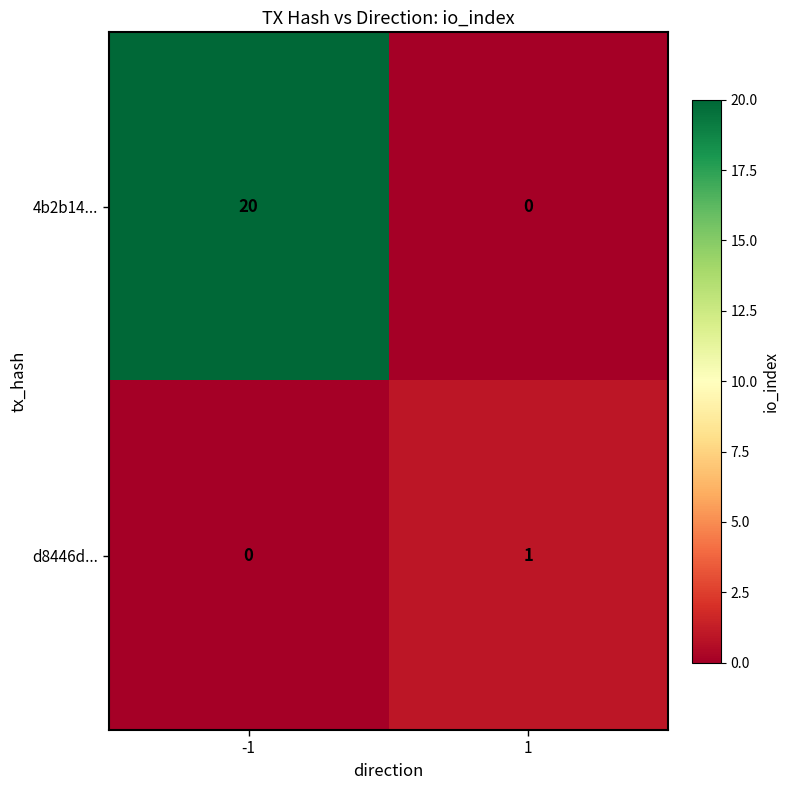

What is the difference between the 4b2b14... values at 1 and -1?

20